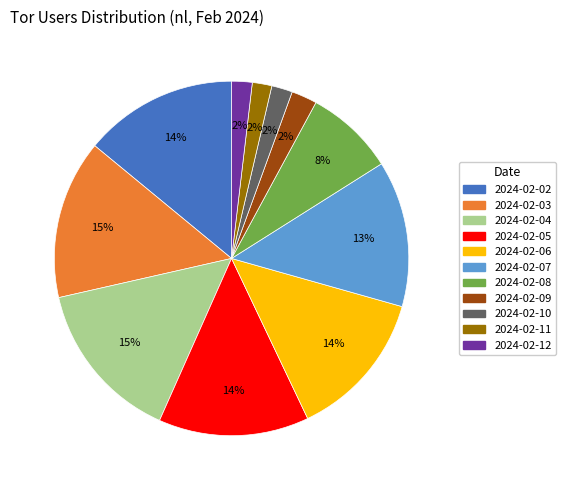

To the nearest percent, what is the difference between the 2024-02-03 and 2024-02-06 slice percentages?

1%